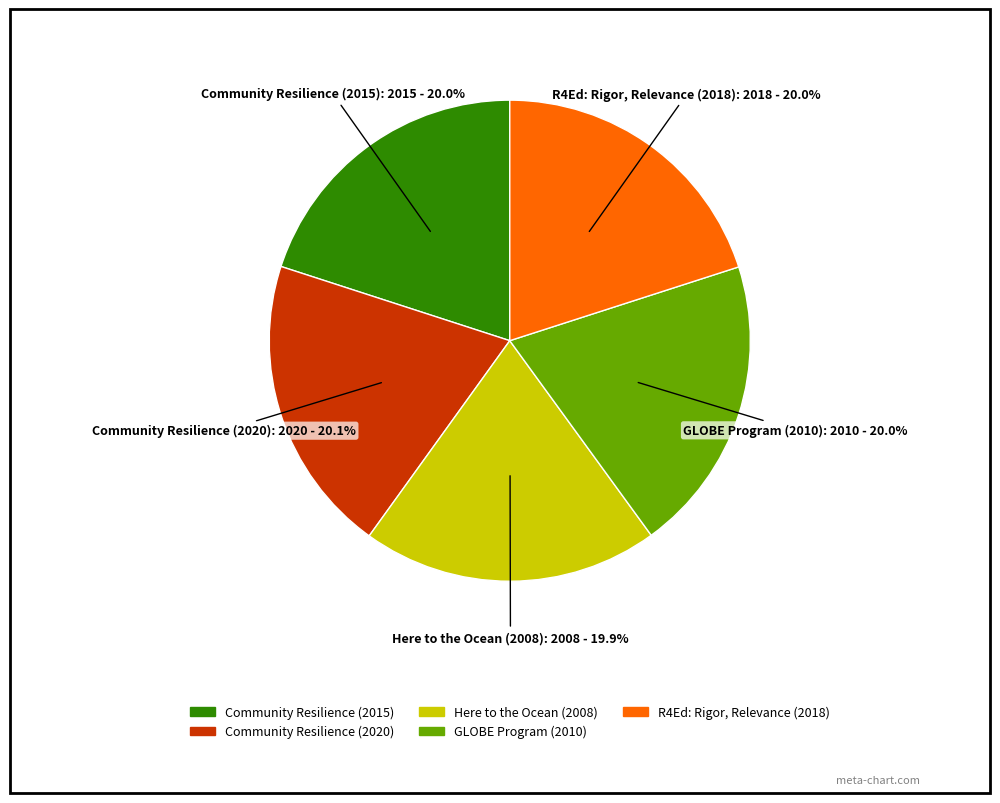

Does any single category account for the majority?

No